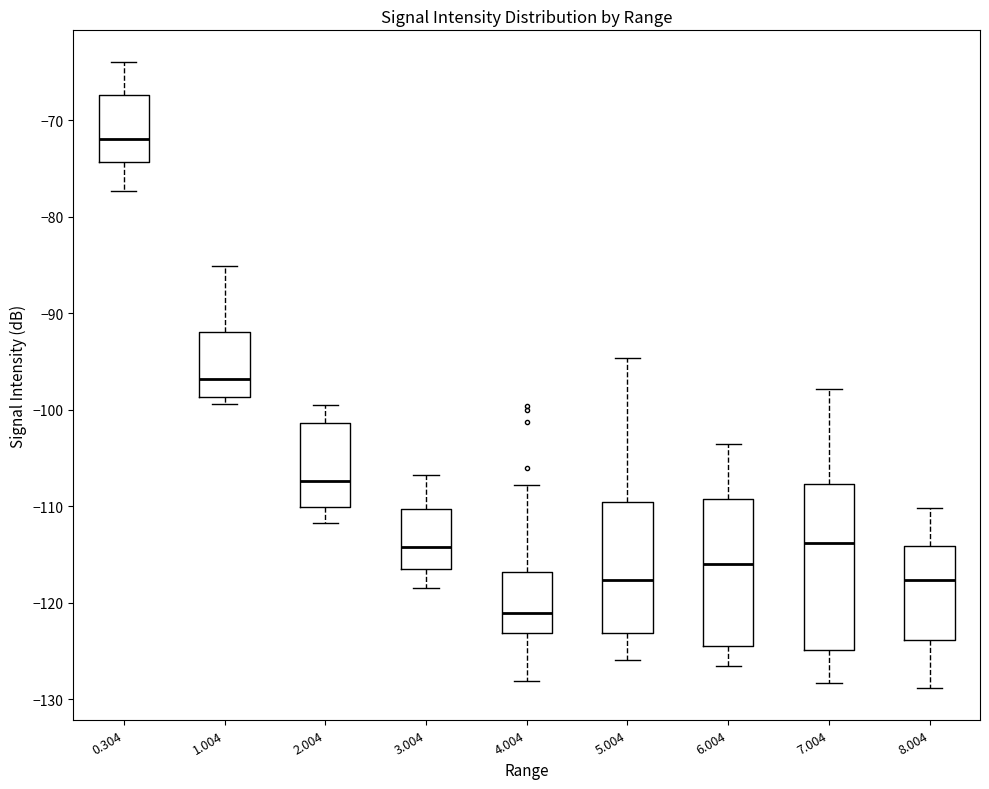

Where does the median line of the box at x = 6.004 sit on the y-axis? The values are not printed on the chart, so give them approximately, as read against the axis.

-116